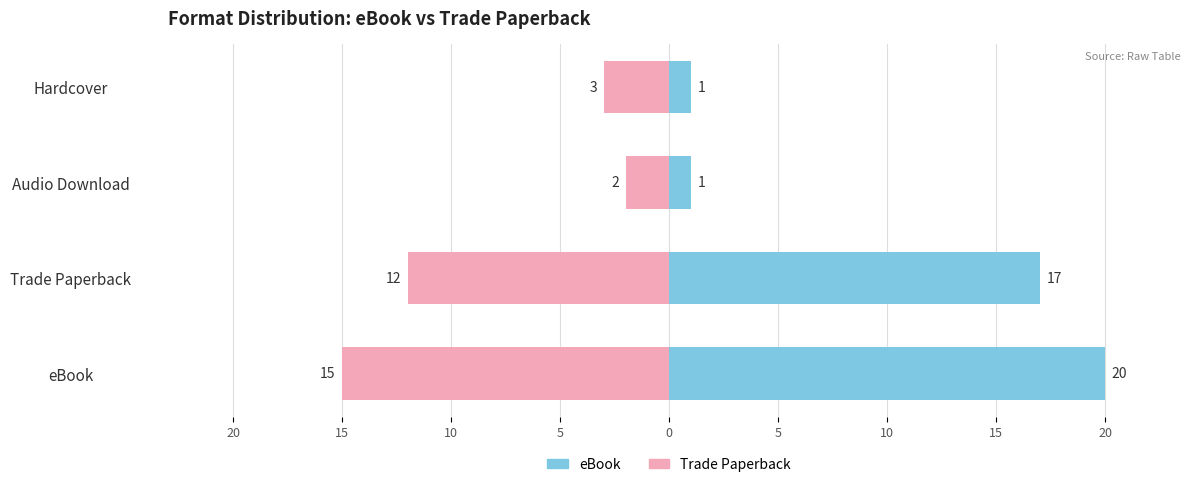

What is the difference between the maximum and minimum values in the Trade Paperback series?

13